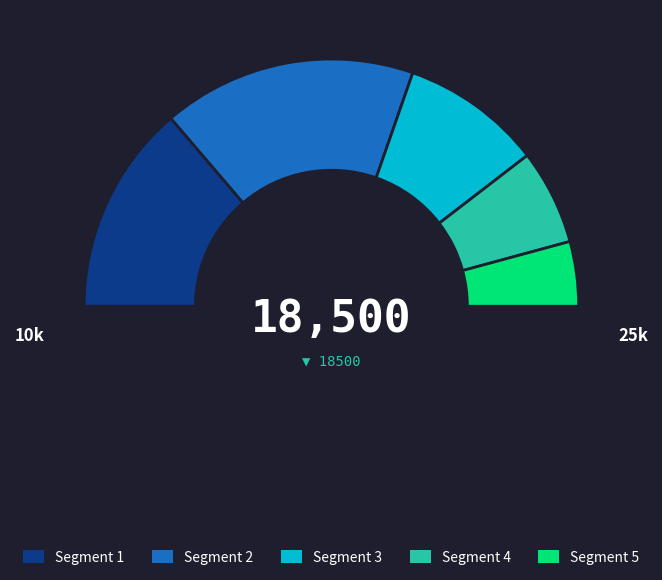

Is there a majority slice in this chart?

No